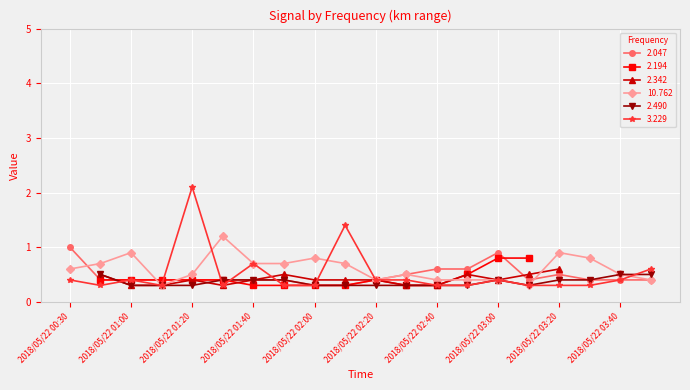

The value of 2.047 at 2018/05/22 01:20 is 0.4. True or false?

True